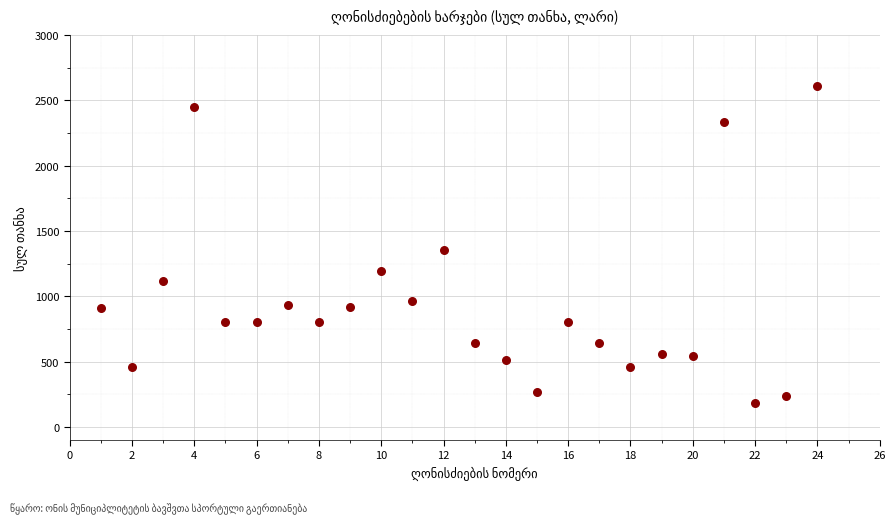

What Y value in the scatter plot is closest to 1395?

1351